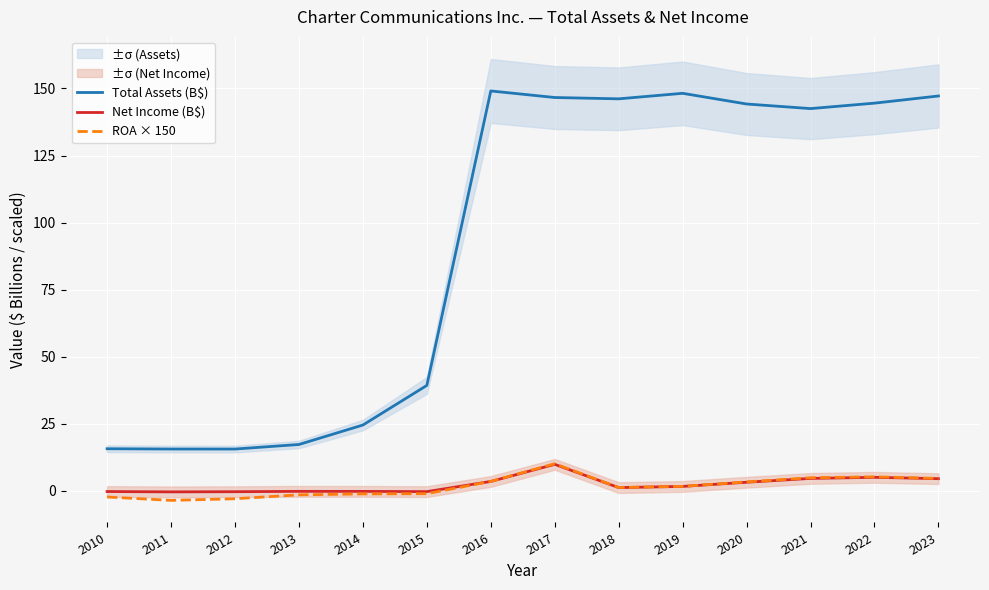

Reading left to right, list all the values displayed in this chart.

Total Assets (B$): 15.7	15.6	15.6	17.3	24.6	39.3	149.1	146.6	146.1	148.2	144.2	142.5	144.5	147.2
Net Income (B$): -0.2	-0.4	-0.3	-0.2	-0.2	-0.3	3.5	9.9	1.2	1.7	3.2	4.7	5.1	4.6
ROA × 150: -2.3	-3.5	-2.9	-1.5	-1.1	-1.0	3.5	10.1	1.3	1.7	3.3	4.9	5.3	4.7